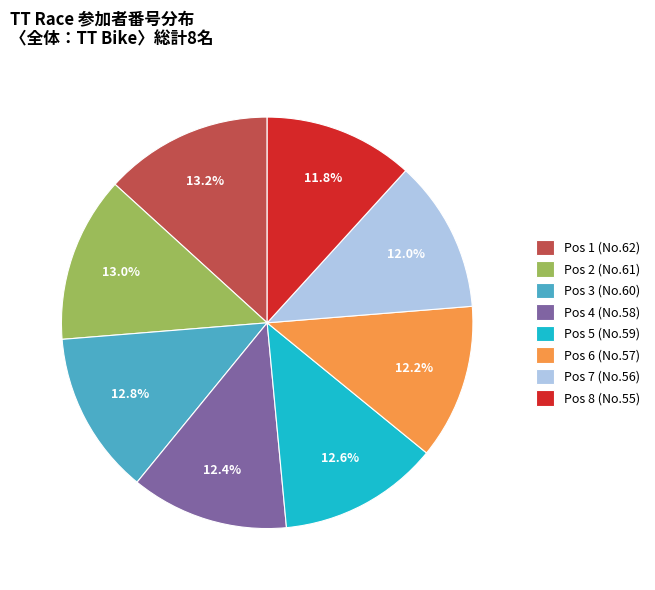

Is there any slice that represents more than half of the pie?

No